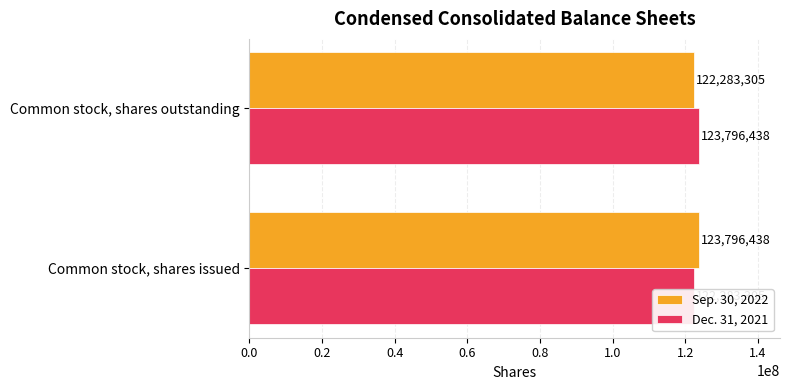

What is the highest value of the Dec. 31, 2021 series?

123796438